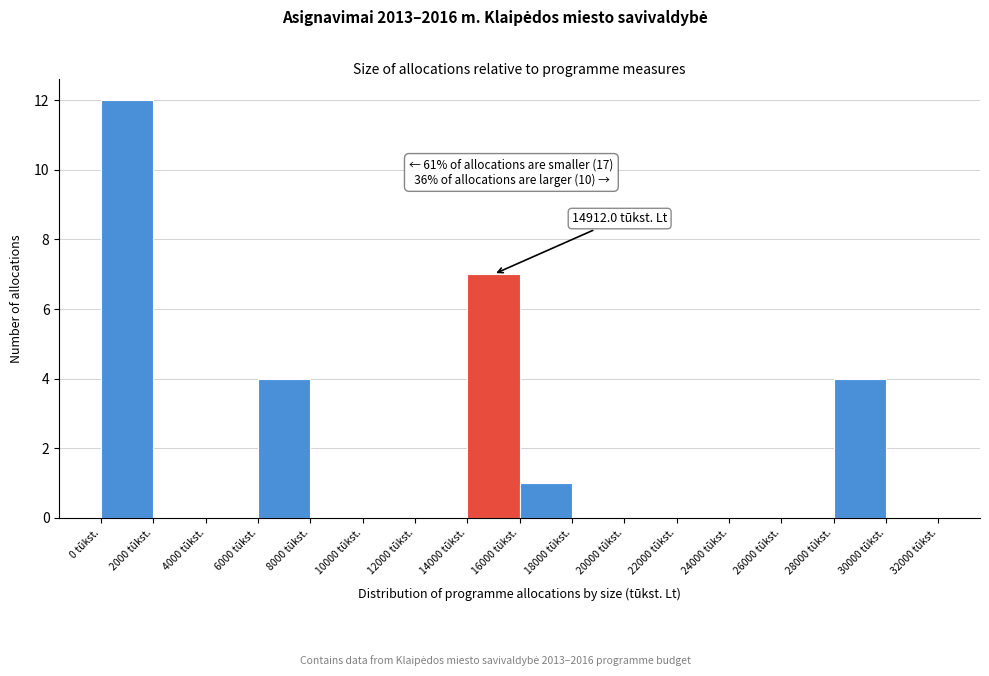

Which range on the x-axis has the tallest bar?

0 to 2000